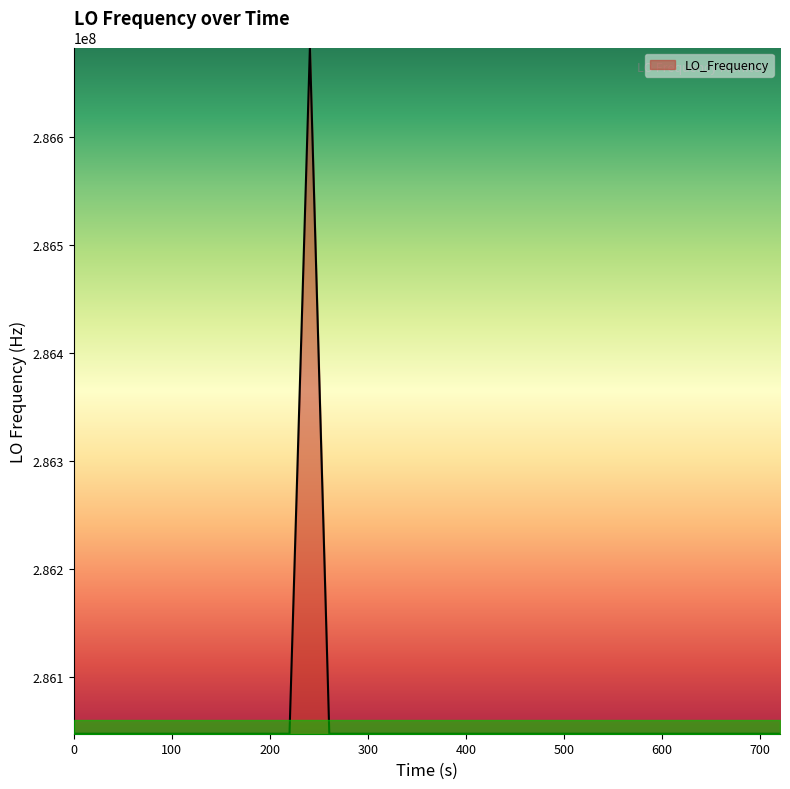

What is the maximum value shown in the chart?

286682707.5